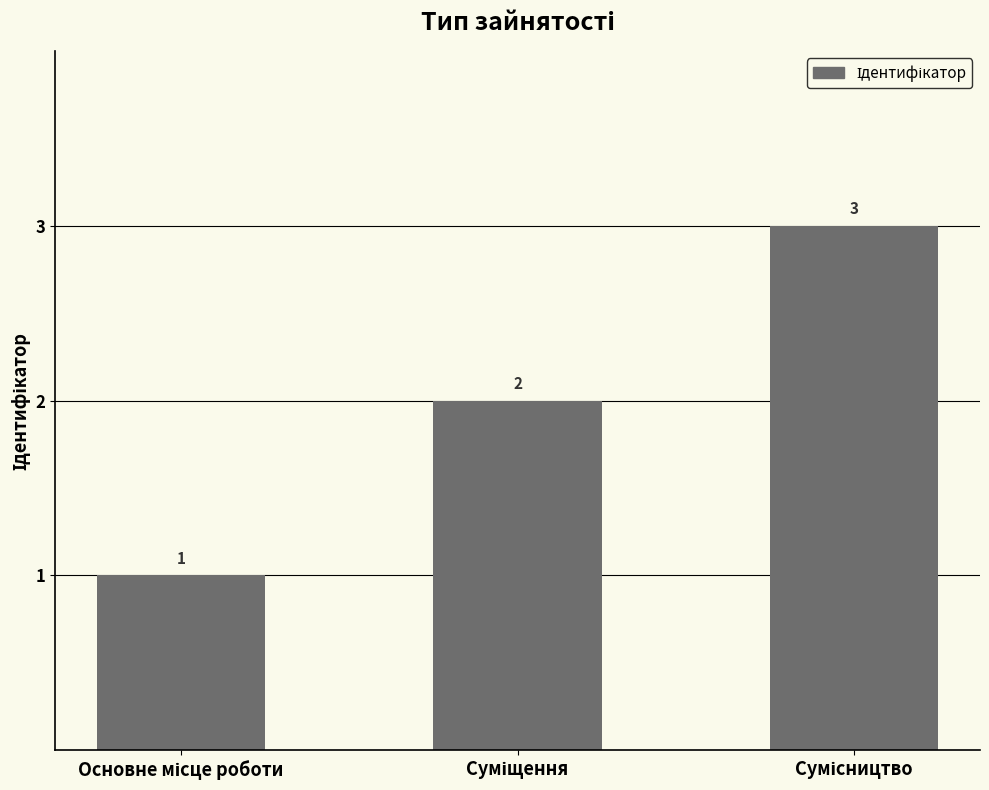

Count the values in the range 1 to 3.

3